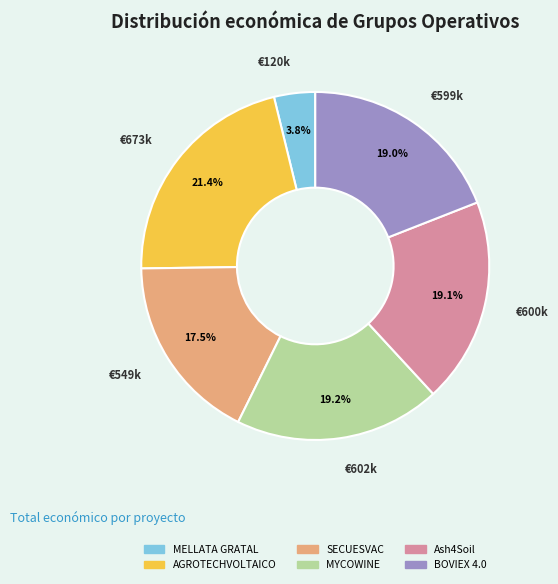

Which slice is the smallest?

MELLATA GRATAL